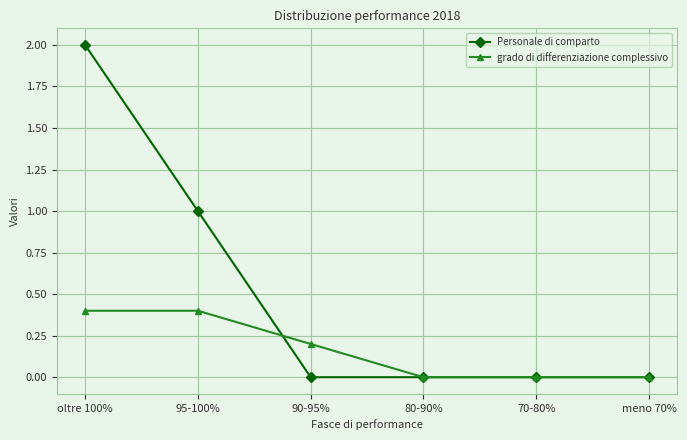

Reading left to right, list all the values displayed in this chart.

Personale di comparto: oltre 100%=2.0	95-100%=1.0	90-95%=0.0	80-90%=0.0	70-80%=0.0	meno 70%=0.0
grado di differenziazione complessivo: oltre 100%=0.4	95-100%=0.4	90-95%=0.2	80-90%=0.0	70-80%=0.0	meno 70%=0.0